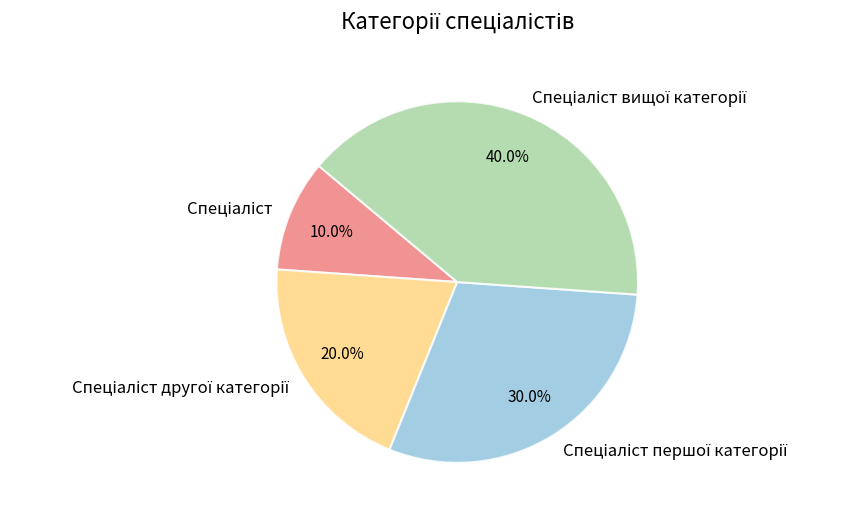

Is there any slice that represents more than half of the pie?

No